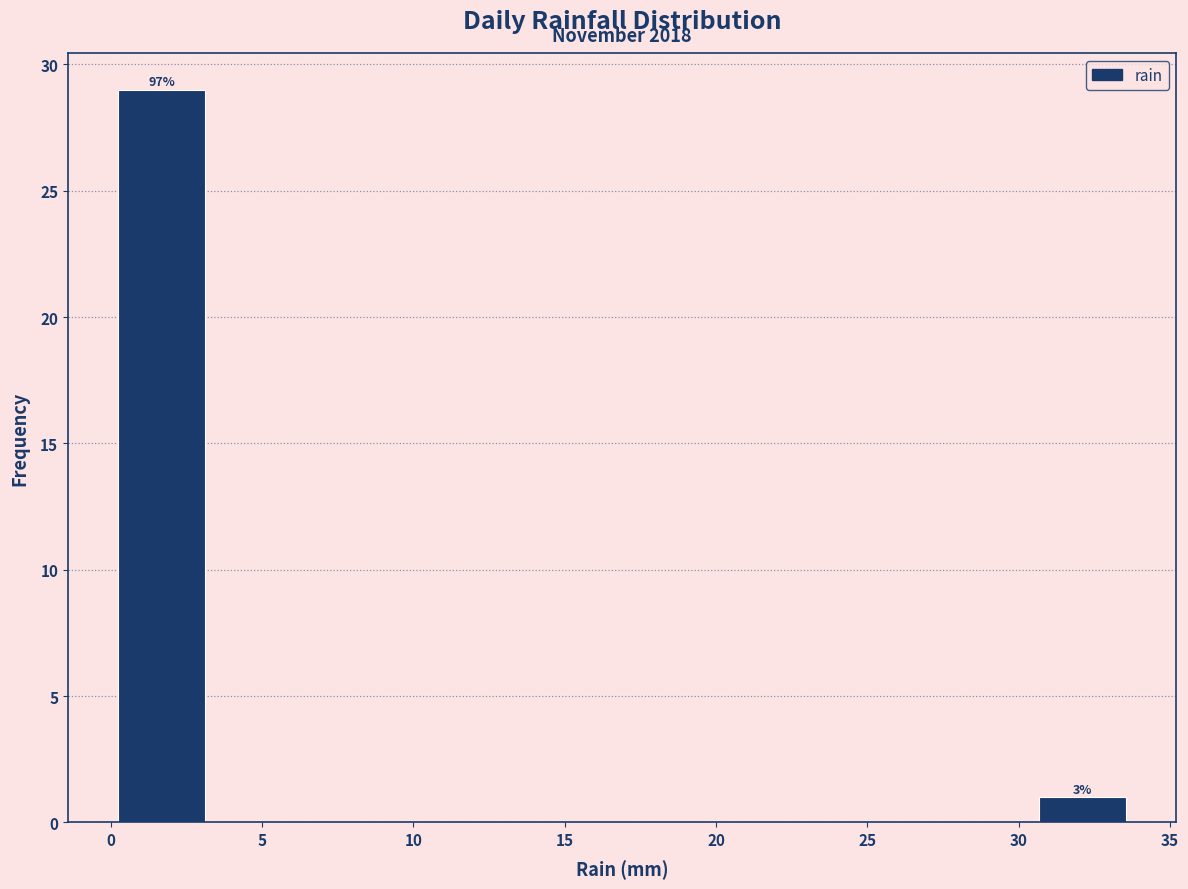

Over which range of the x-axis is the bar tallest?

0.0 to 3.5